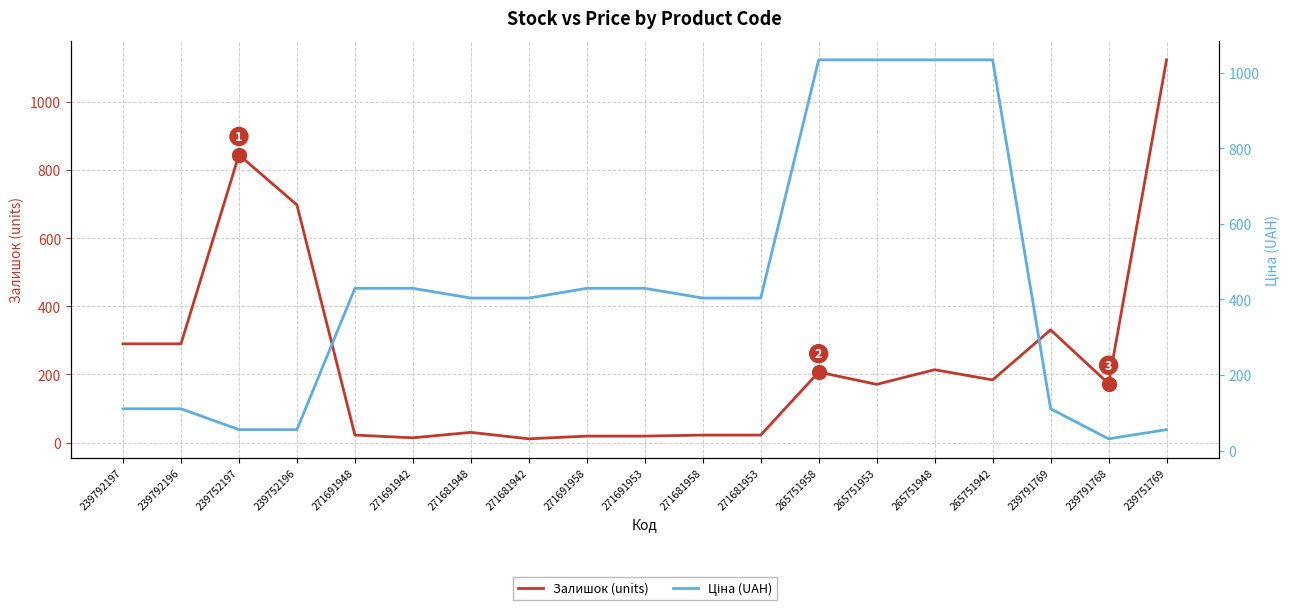

What is the lowest value of the Ціна (UAH) series?

30.9